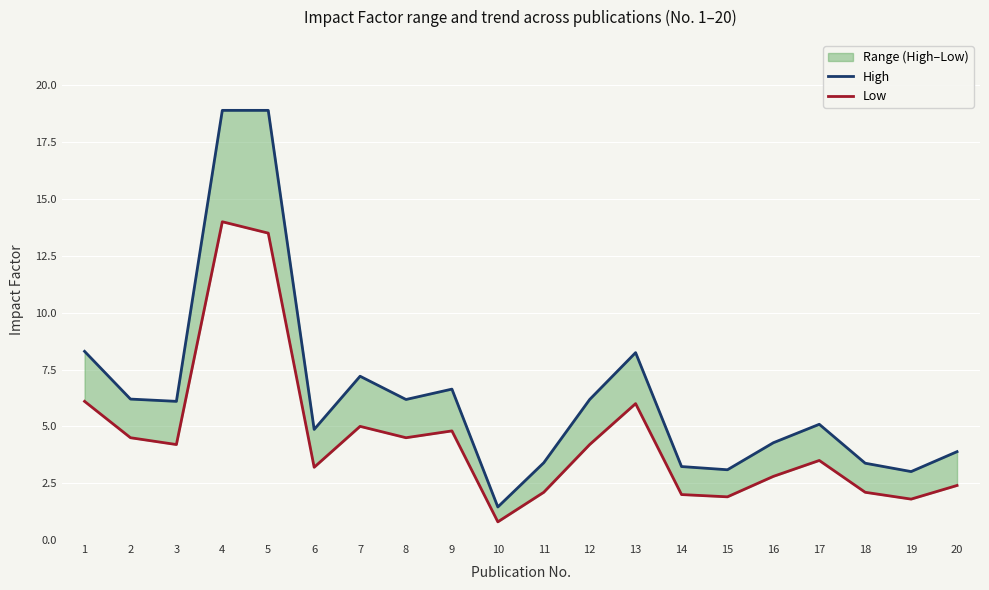

Reading left to right, transcribe all the data shown in this chart.

High: 8.3	6.2	6.1	18.9	18.9	4.9	7.2	6.2	6.6	1.5	3.4	6.2	8.2	3.2	3.1	4.3	5.1	3.4	3.0	3.9
Low: 6.1	4.5	4.2	14.0	13.5	3.2	5.0	4.5	4.8	0.8	2.1	4.2	6.0	2.0	1.9	2.8	3.5	2.1	1.8	2.4